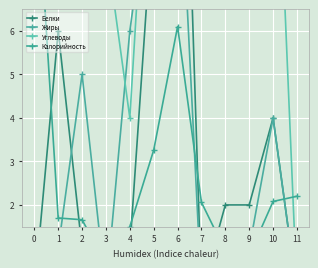

After their last crossing, which series has the higher values: Углеводы or Калорийность?

Калорийность